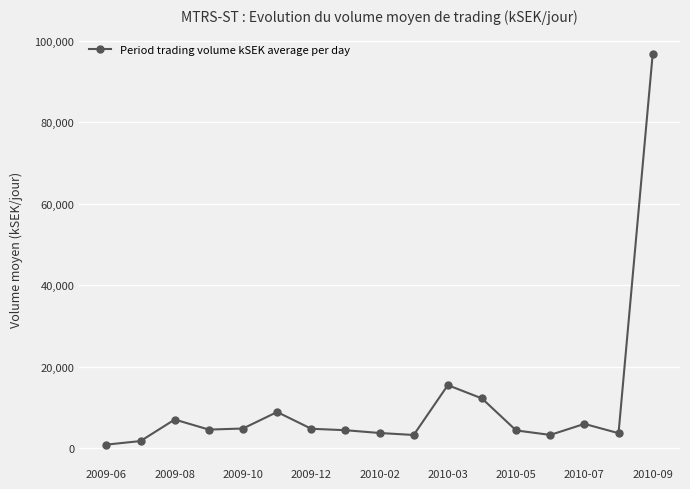

What is the difference between the second highest and second lowest values?

13723.8